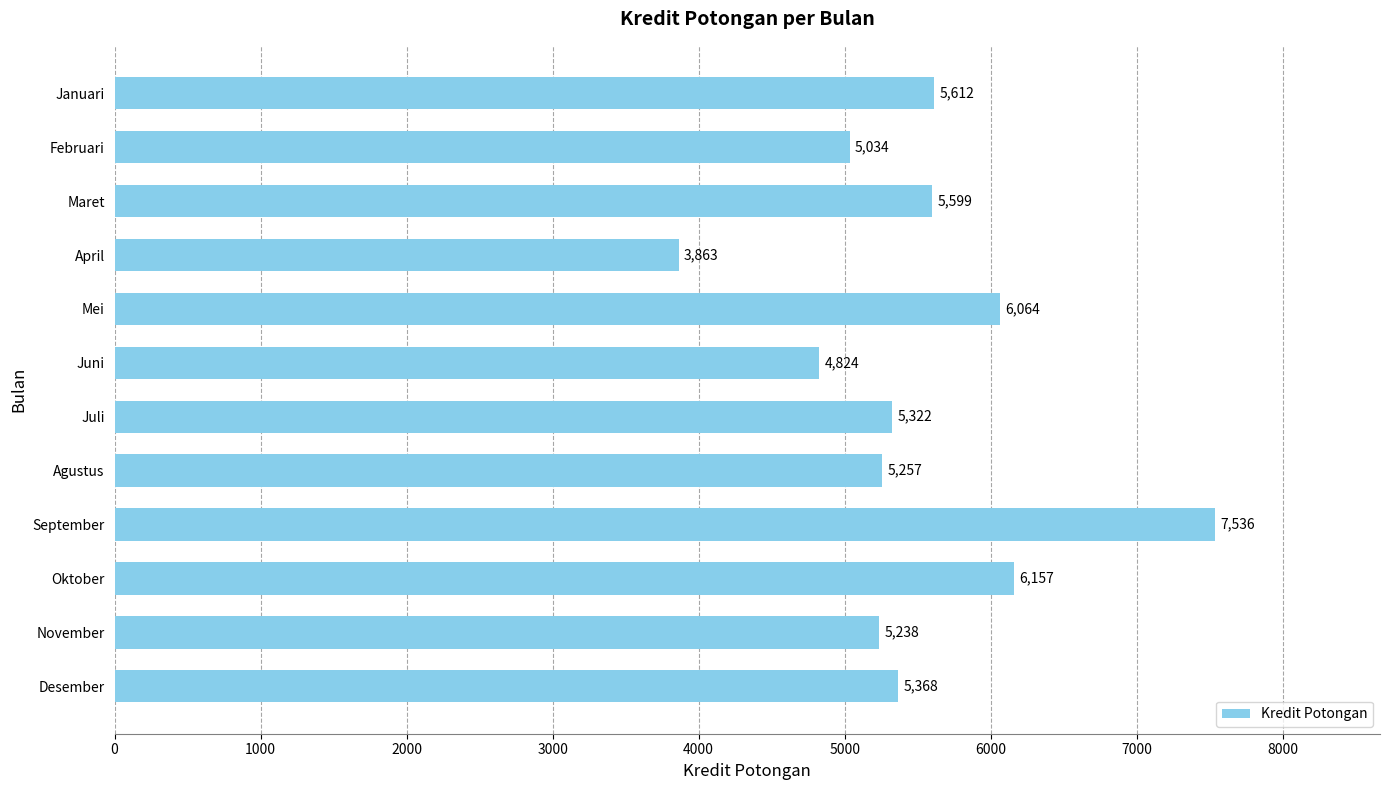

What is the change in value from Maret to April?

-1736